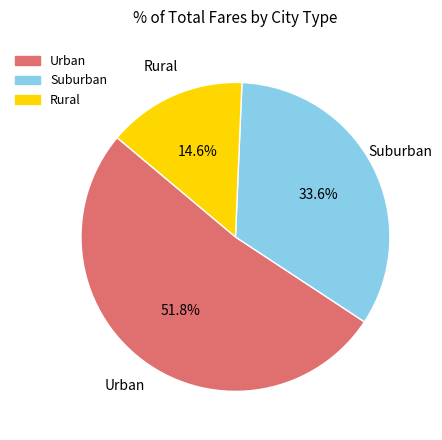

Is there a majority slice in this chart?

Yes